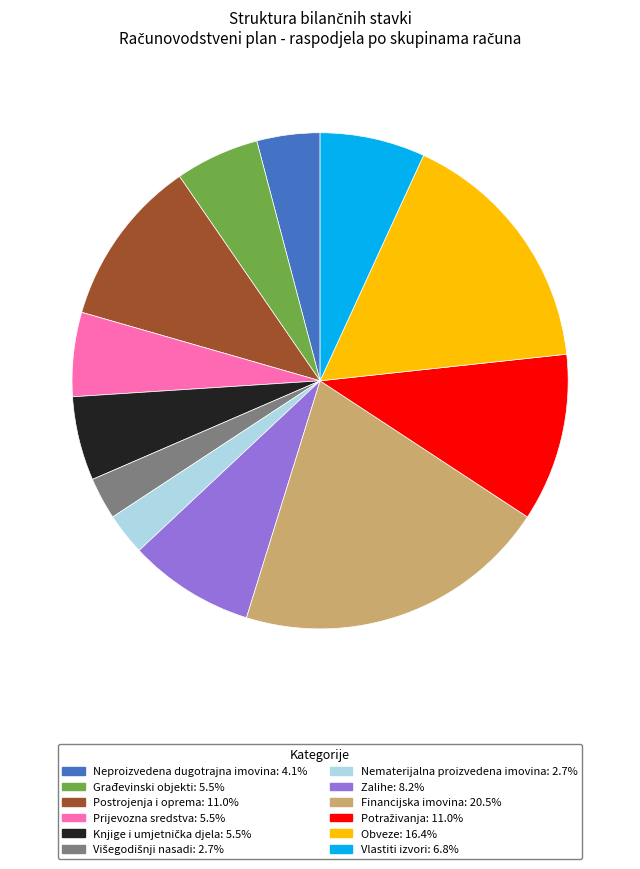

Does any single category account for the majority?

No